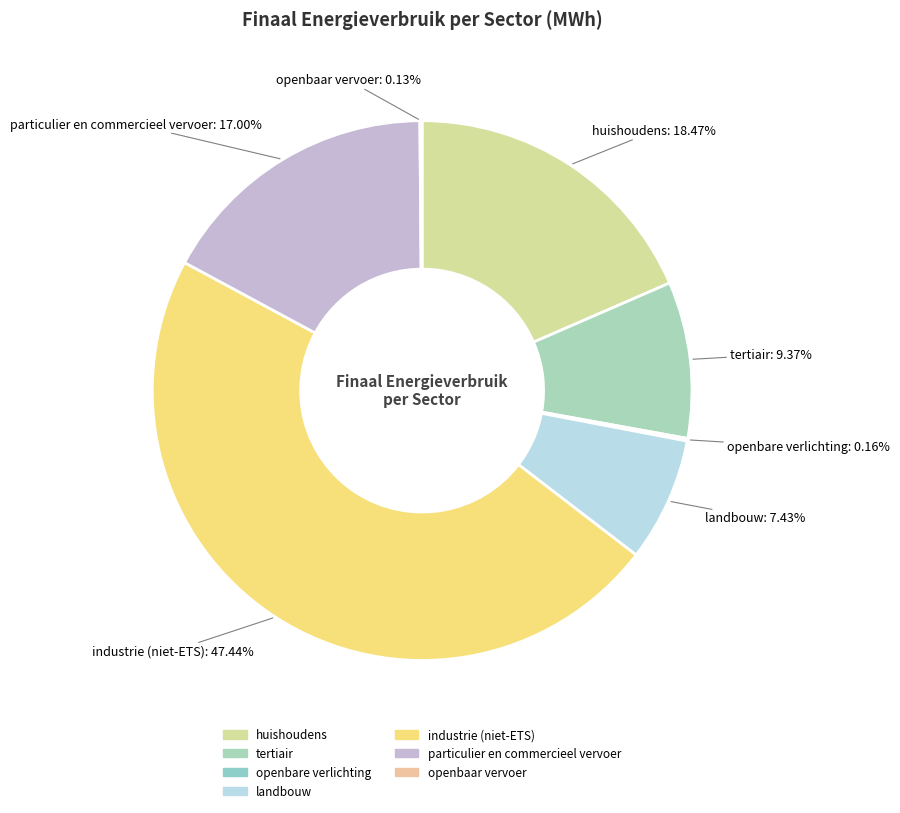

True or false: industrie (niet-ETS) accounts for 60% of the total.

False